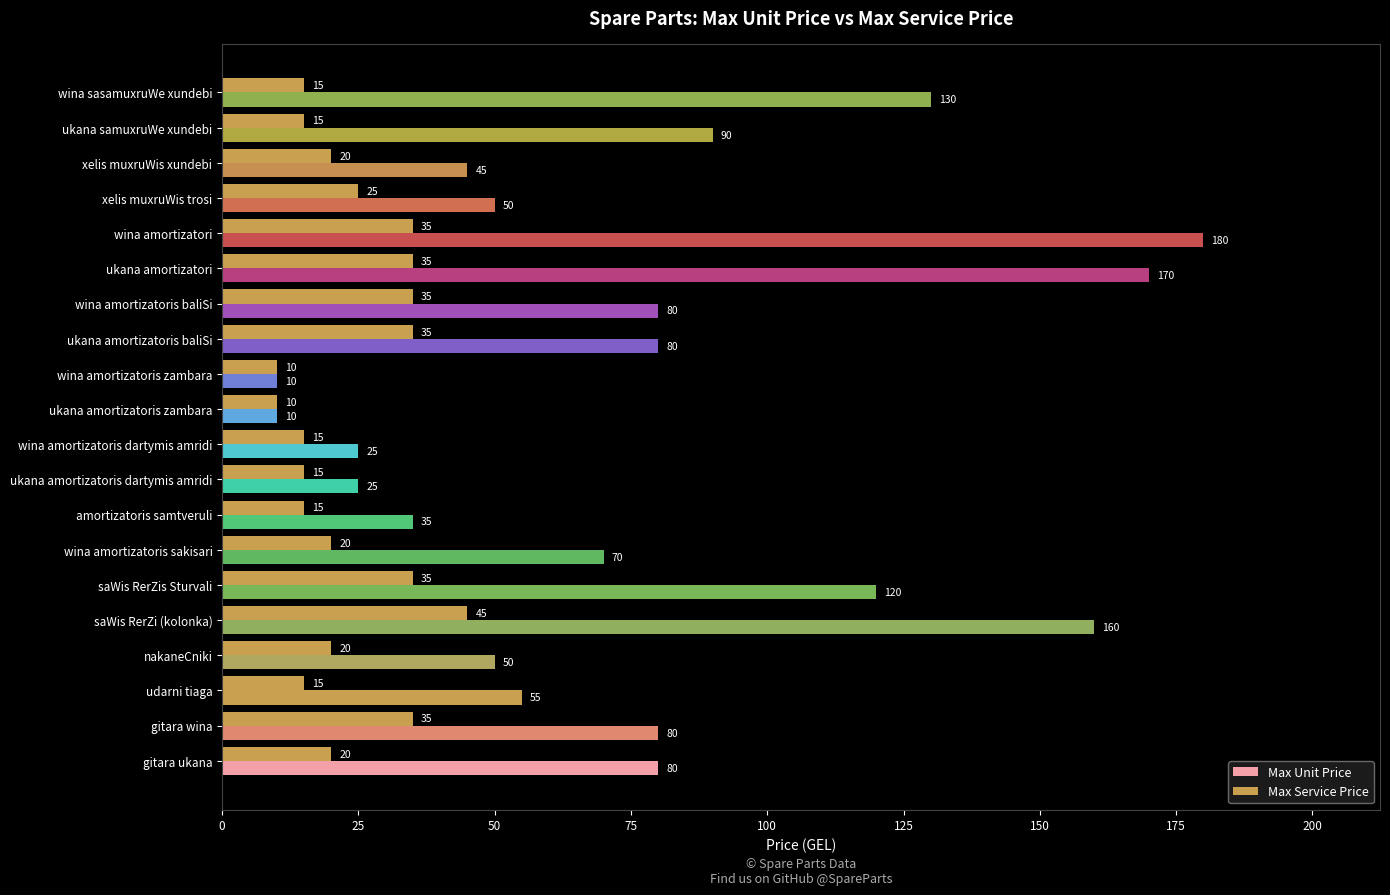

How many data points in Max Service Price are less than 20?

8